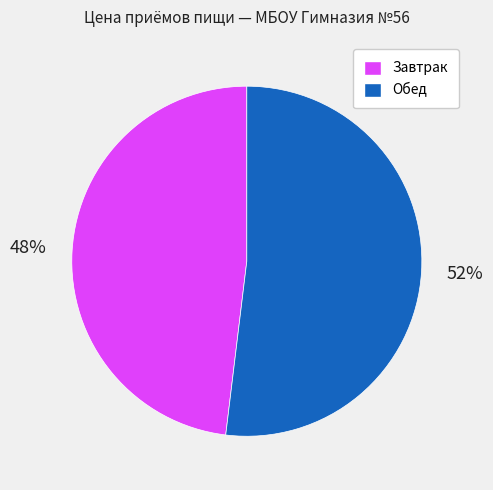

To the nearest percent, what percentage of the pie is Обед?

52%